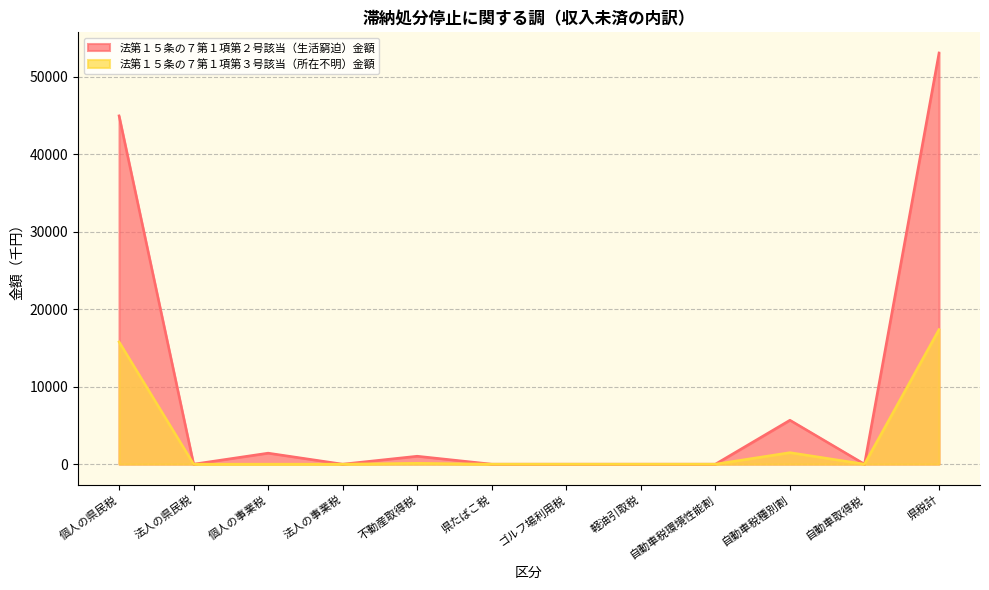

At how many categories does at least one series exceed 15936?

2